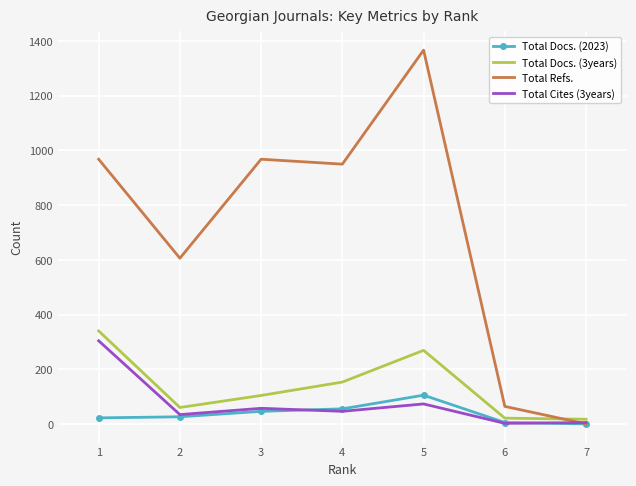

What is the sum of the Total Docs. (2023) values at 2 and 1?

48